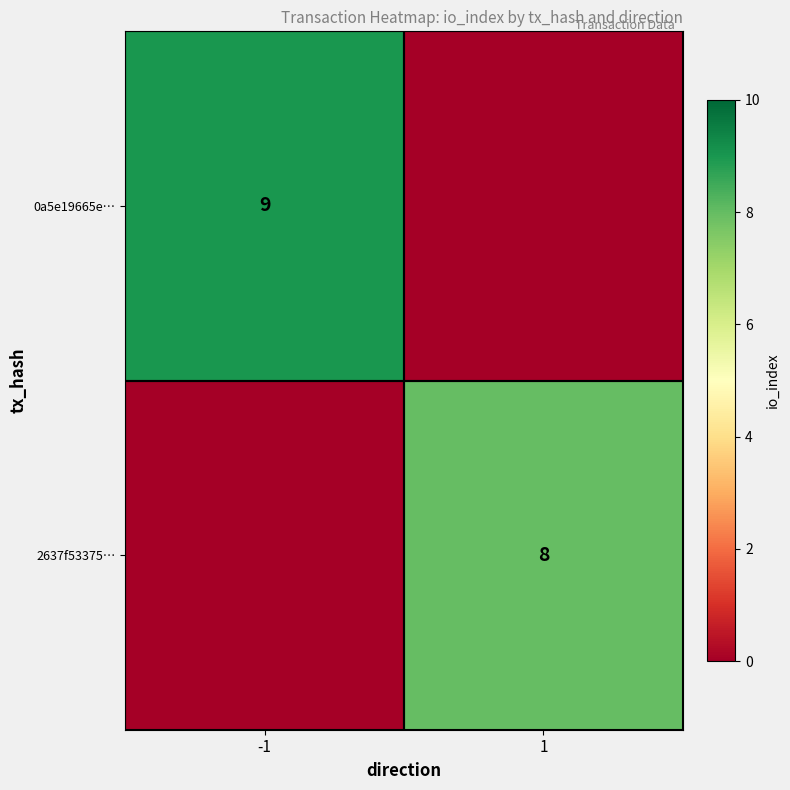

The 2637f53375… series shows 12 at 1. True or false?

False